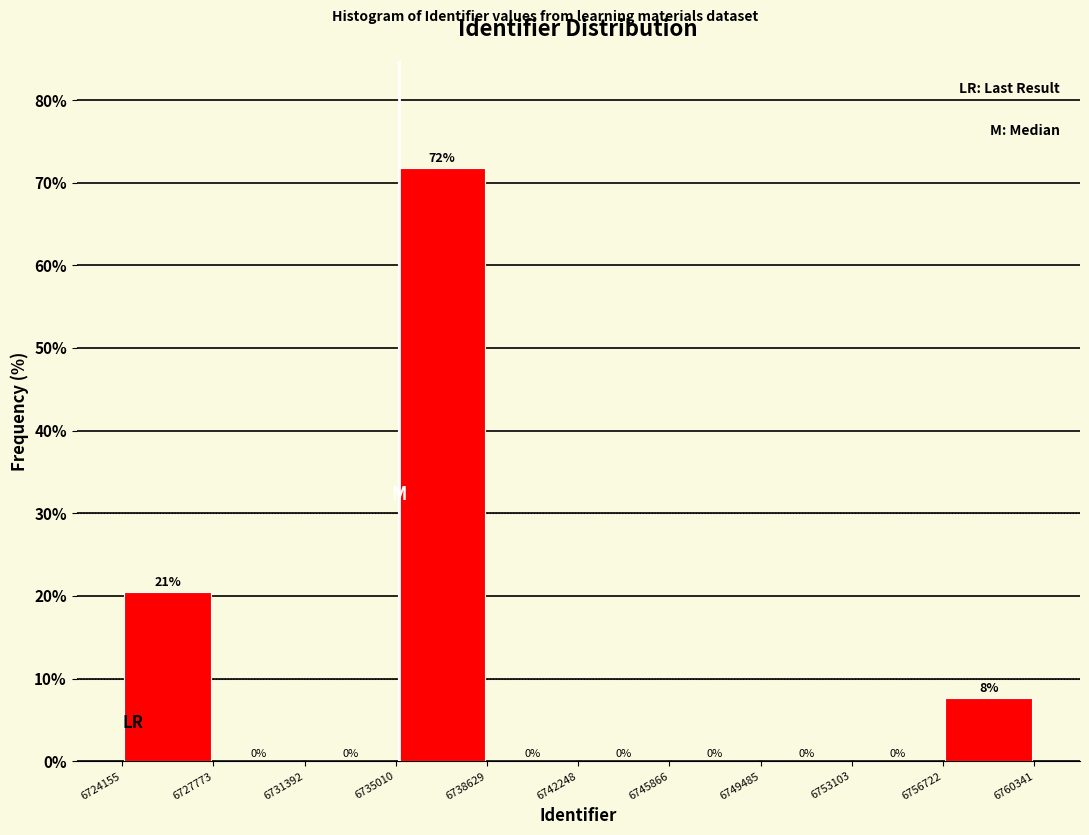

Over which range of the x-axis is the bar tallest?

6735010 to 6738629